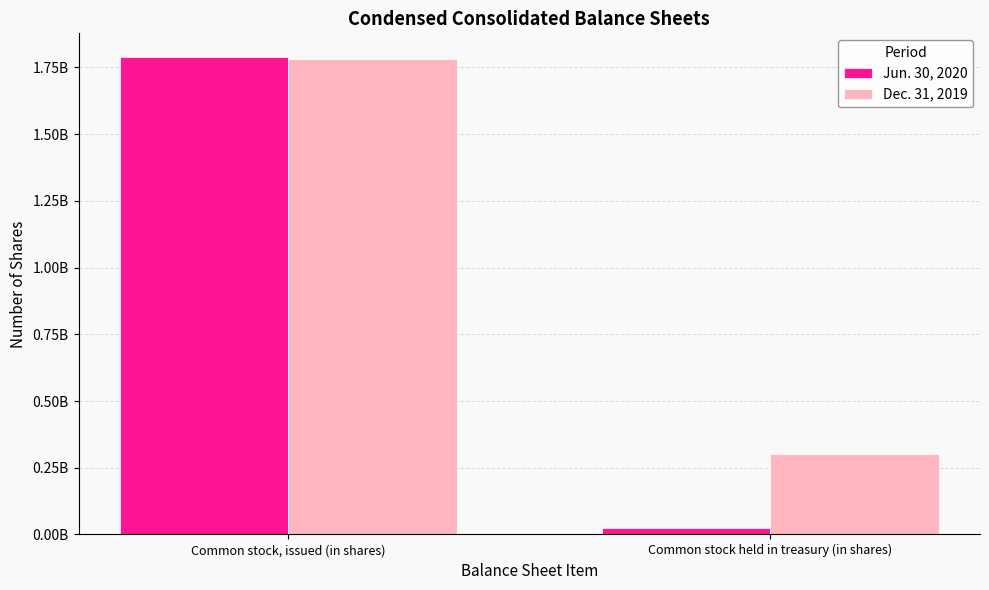

What is the label of the 2nd bar from the left?

Common stock held in treasury (in shares)